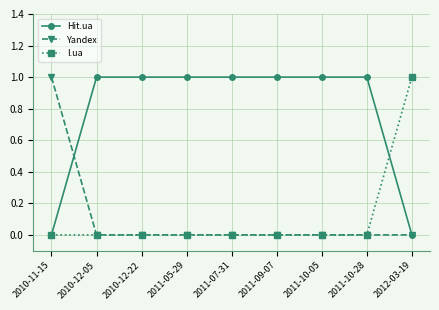

True or false: I.ua has a value of 1 at 2011-10-28.

False